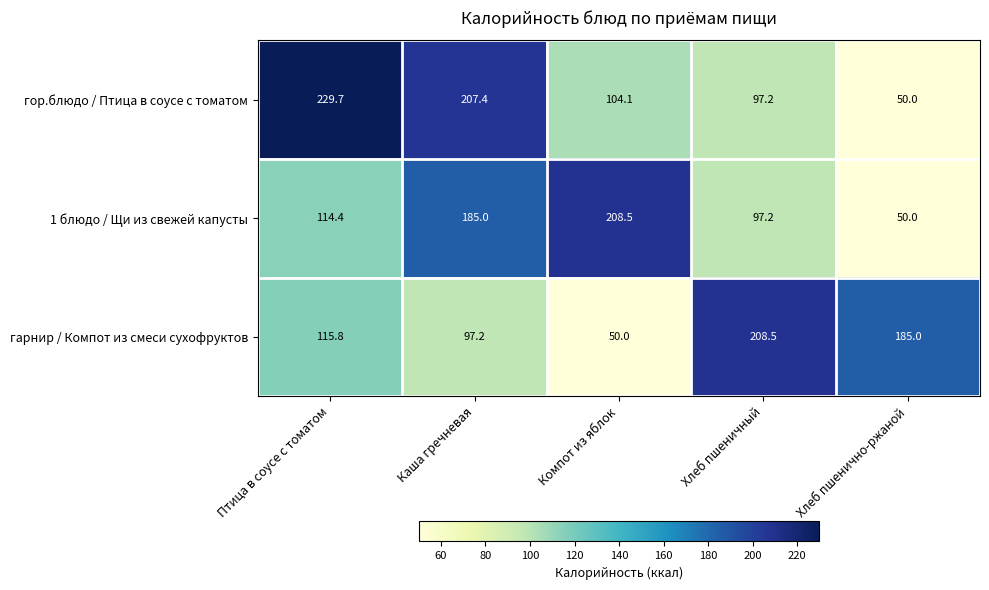

Reading left to right, what are all the values shown in this chart?

гор.блюдо / Птица в соусе с томатом: Птица в соусе с томатом=229.7	Каша гречневая=207.4	Компот из яблок=104.1	Хлеб пшеничный=97.2	Хлеб пшенично-ржаной=50.0
1 блюдо / Щи из свежей капусты: Птица в соусе с томатом=114.4	Каша гречневая=185.0	Компот из яблок=208.5	Хлеб пшеничный=97.2	Хлеб пшенично-ржаной=50.0
гарнир / Компот из смеси сухофруктов: Птица в соусе с томатом=115.8	Каша гречневая=97.2	Компот из яблок=50.0	Хлеб пшеничный=208.5	Хлеб пшенично-ржаной=185.0